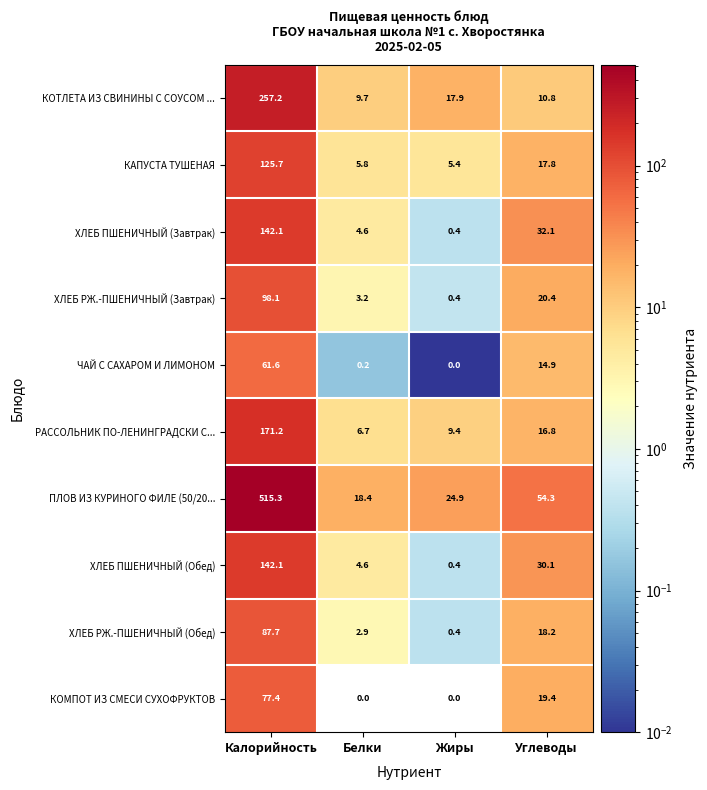

What is the difference between the РАССОЛЬНИК ПО-ЛЕНИНГРАДСКИ С... values at Калорийность and Белки?

164.5